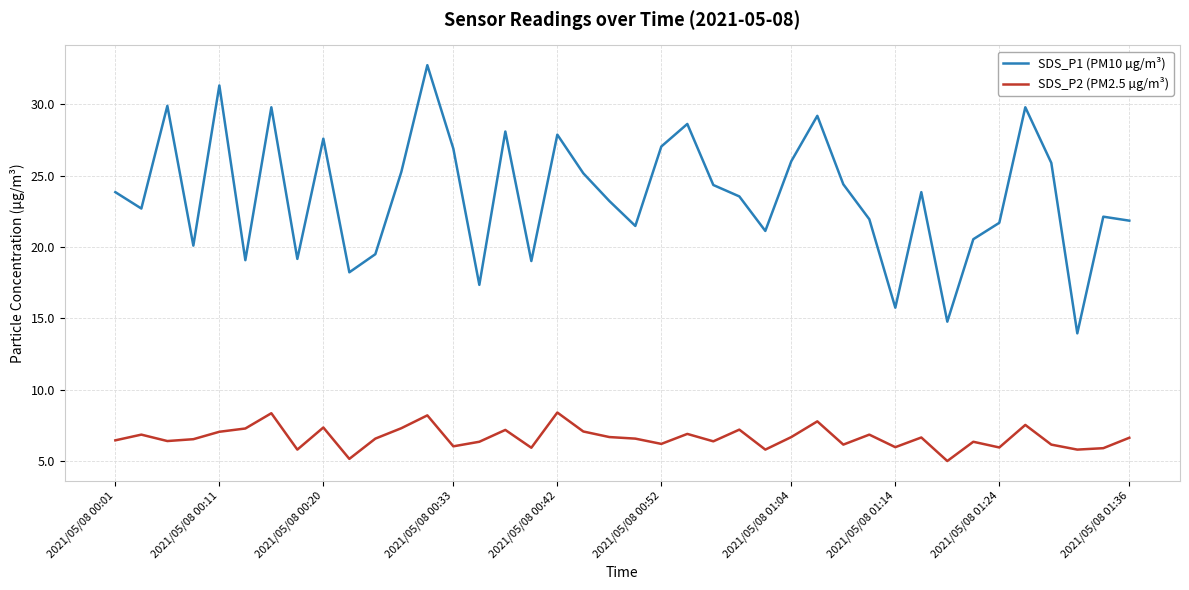

True or false: SDS_P1 (PM10 µg/m³) and SDS_P2 (PM2.5 µg/m³) cross at least once.

False